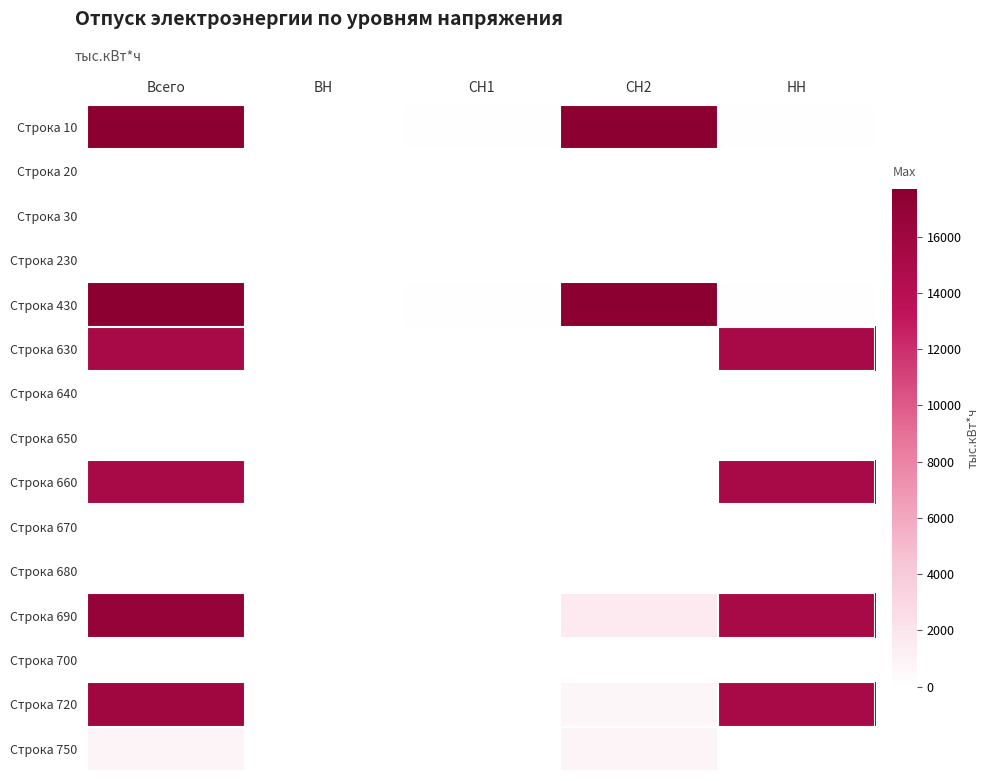

At which category is the sum across all series the highest?

Всего